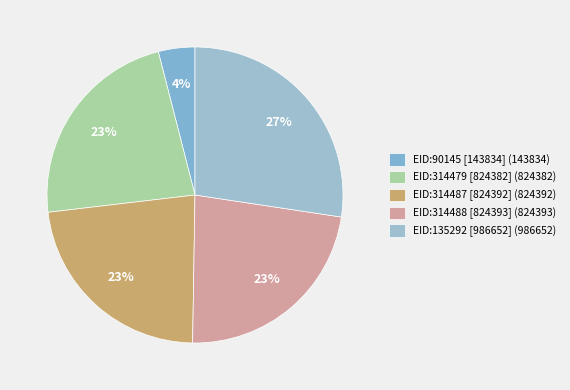

To the nearest percent, what percentage of the pie is EID:314487 [824392]?

23%